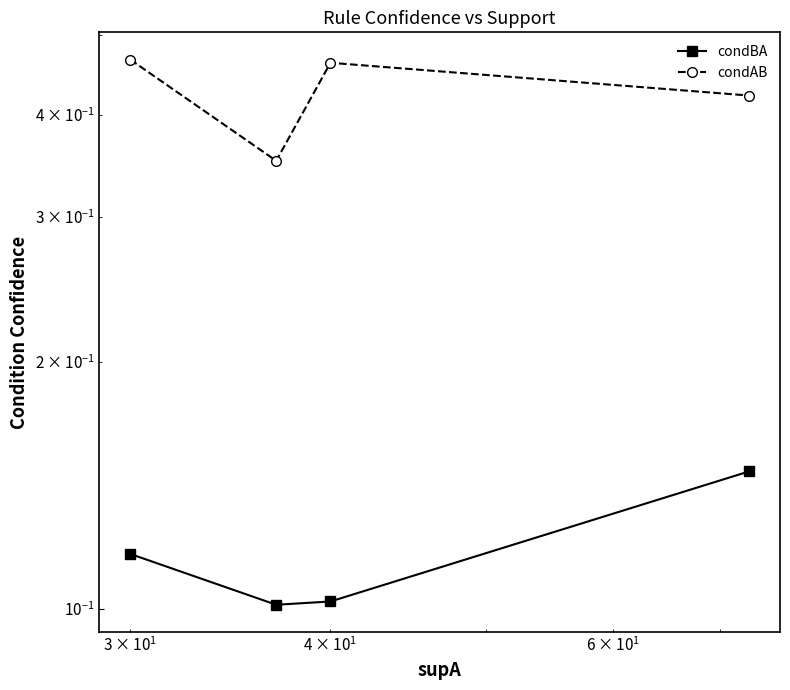

How many interior local peaks does the condAB series have?

1